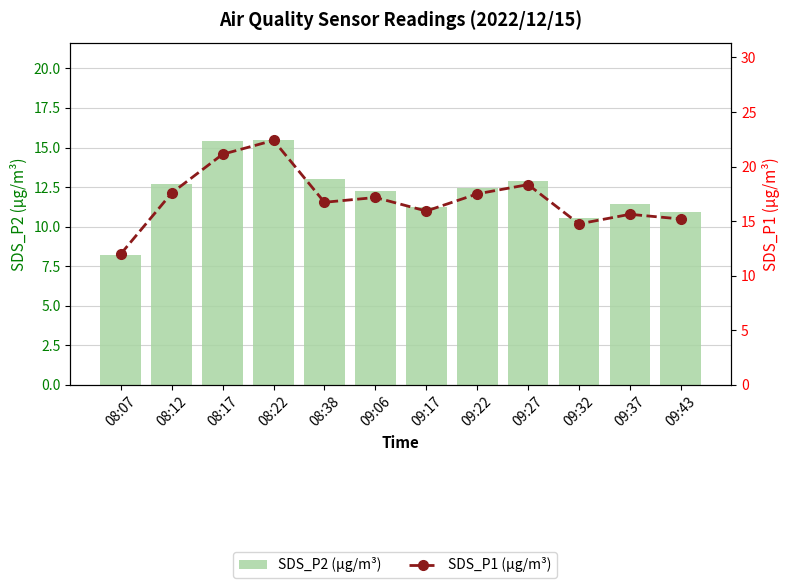

How many data points in SDS_P1 (µg/m³) are less than 17?

6